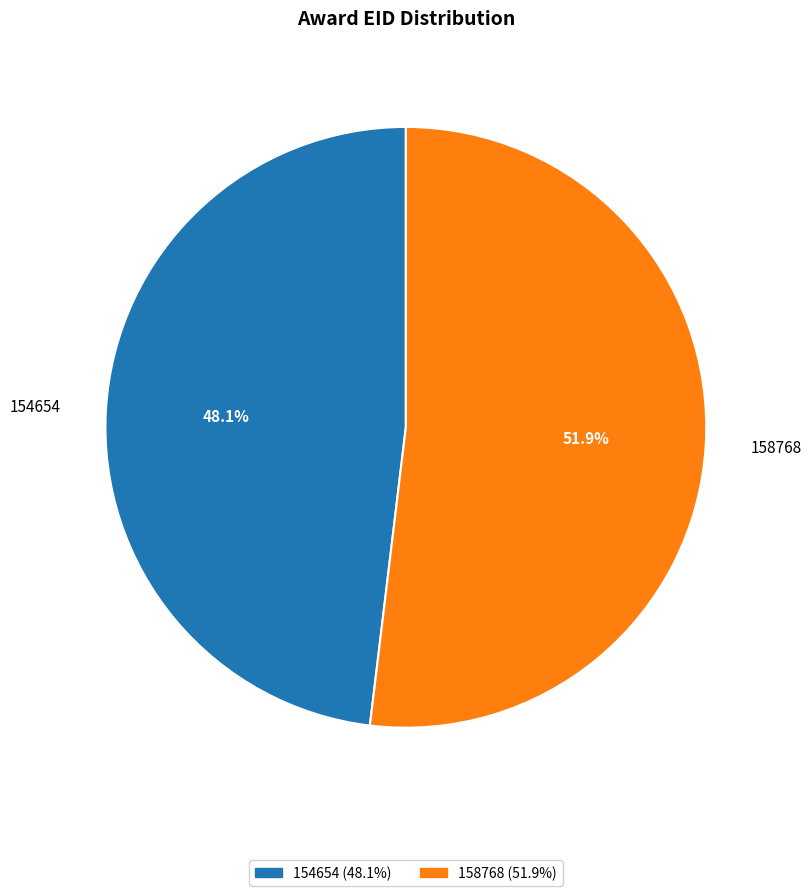

True or false: 154654 accounts for 48% of the total.

True